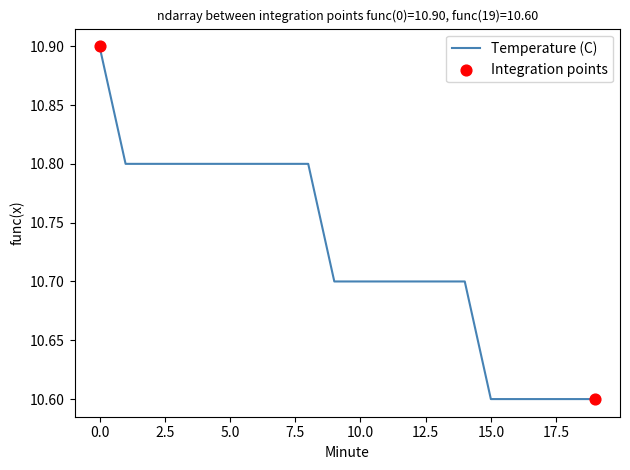

What is the smallest value displayed?

10.6